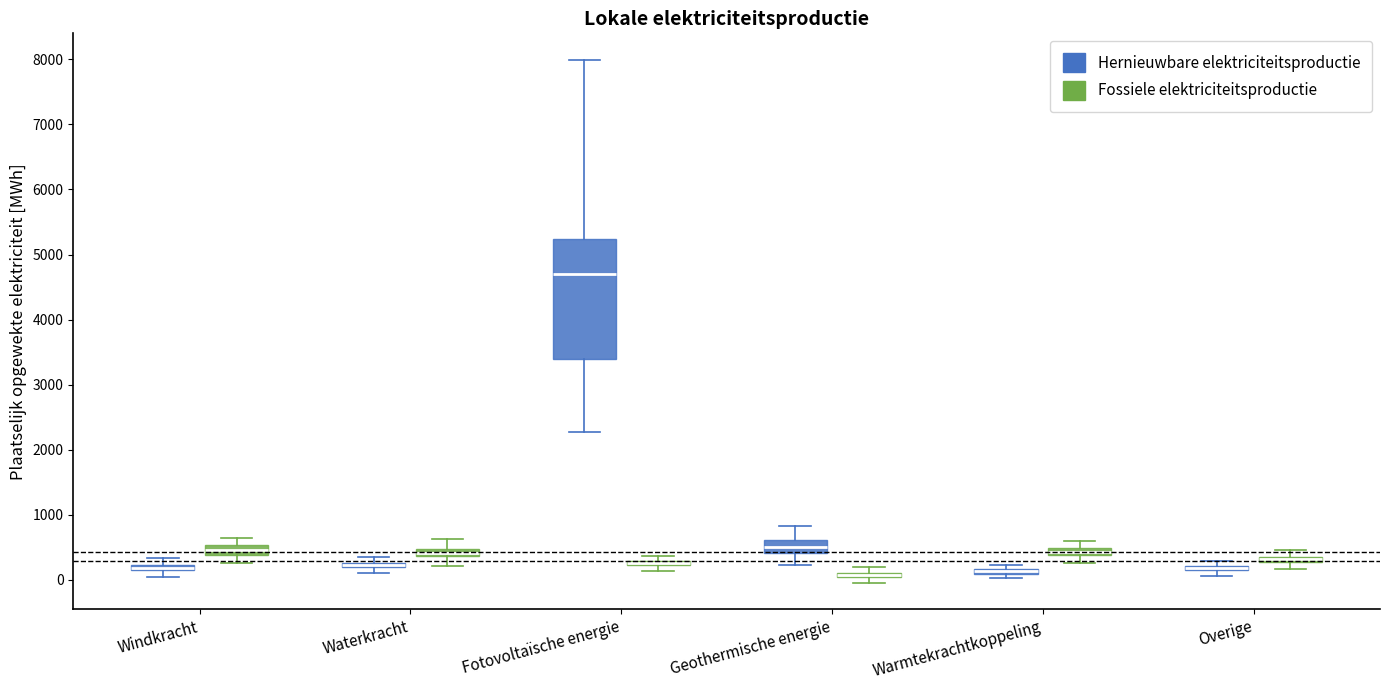

Comparing the boxes themselves (not the whiskers), which one is the tallest?

Fotovoltaïsche energie (Hernieuwbare elektriciteitsproductie)